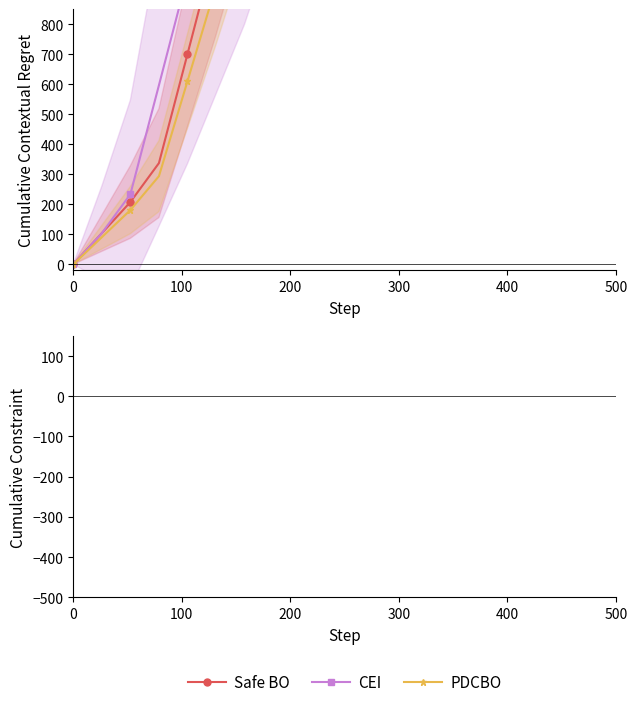

List the series in order of their overall mean, highest first.

PDCBO, Safe BO, CEI